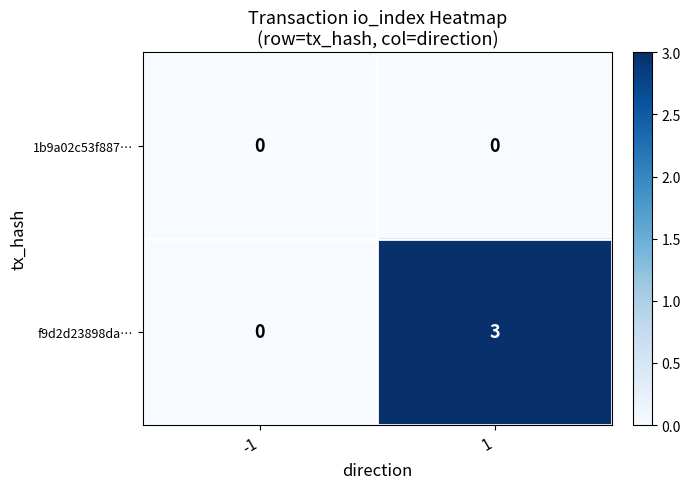

Rank the series by their maximum value, from lowest to highest.

1b9a02c53f887…, f9d2d23898da…